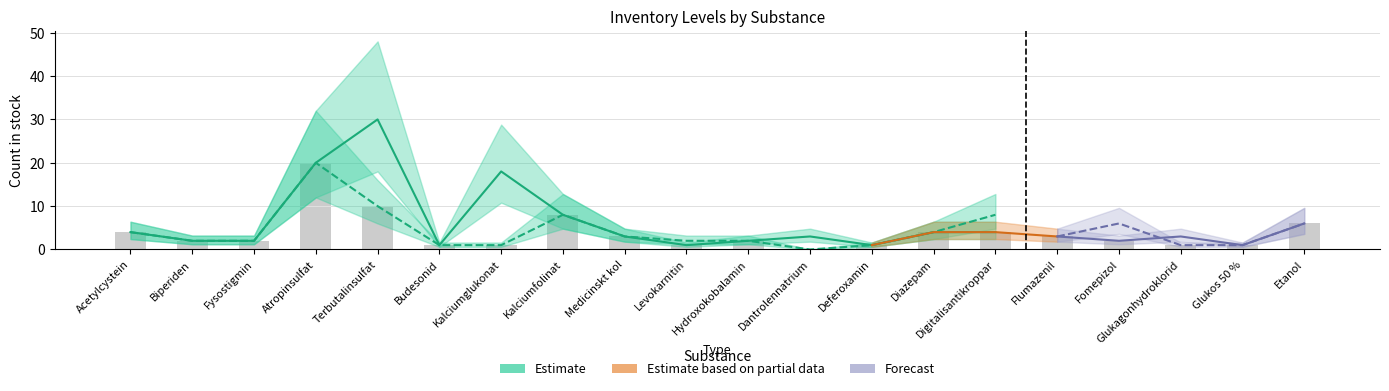

At which category is the sum across all series the highest?

Atropinsulfat